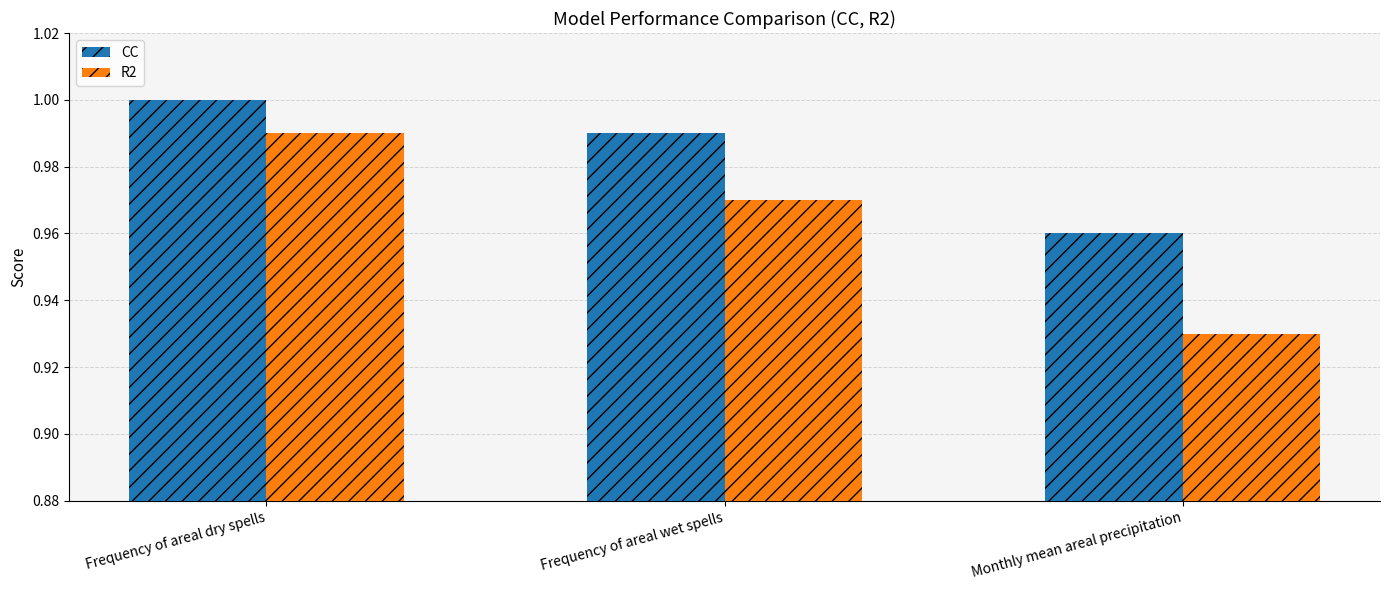

At how many categories does at least one series exceed 0?

3